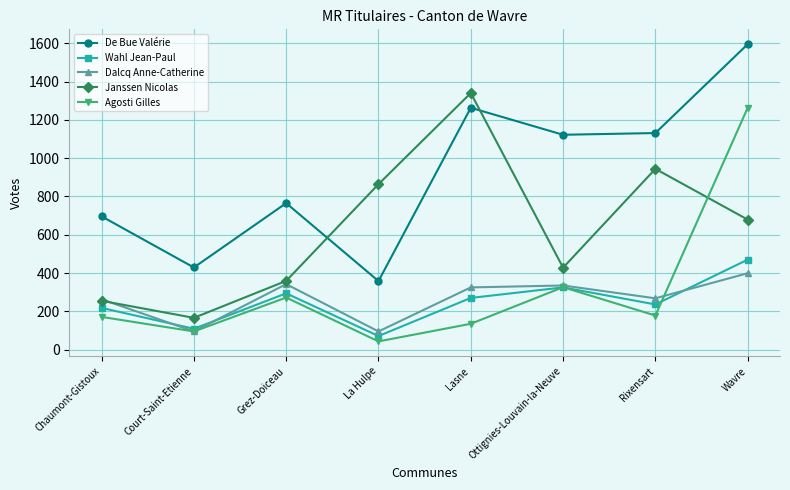

Rank the series at Lasne from highest to lowest value.

Janssen Nicolas, De Bue Valérie, Dalcq Anne-Catherine, Wahl Jean-Paul, Agosti Gilles